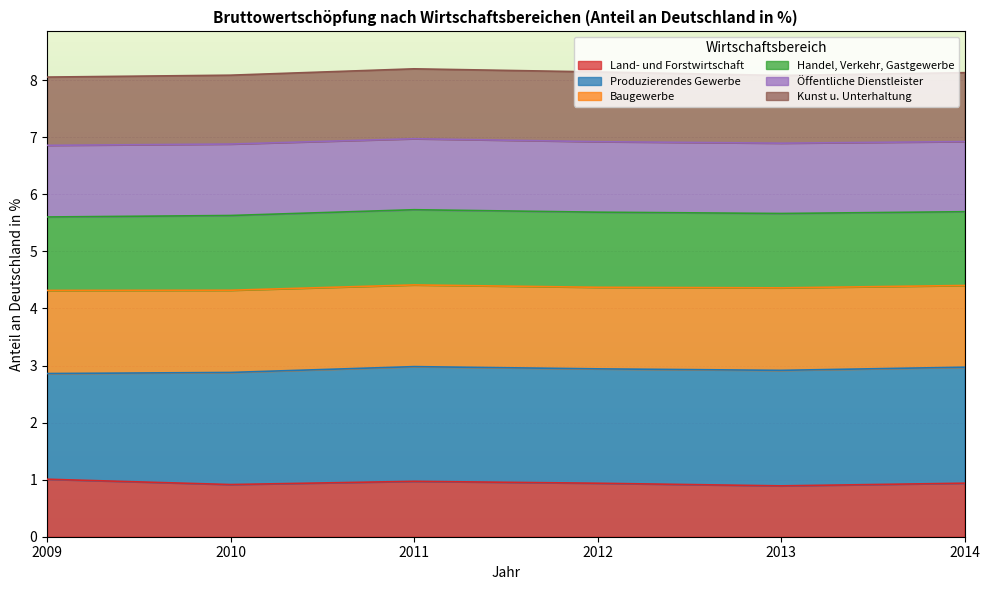

True or false: Öffentliche Dienstleister and Handel, Verkehr, Gastgewerbe intersect in this chart.

False